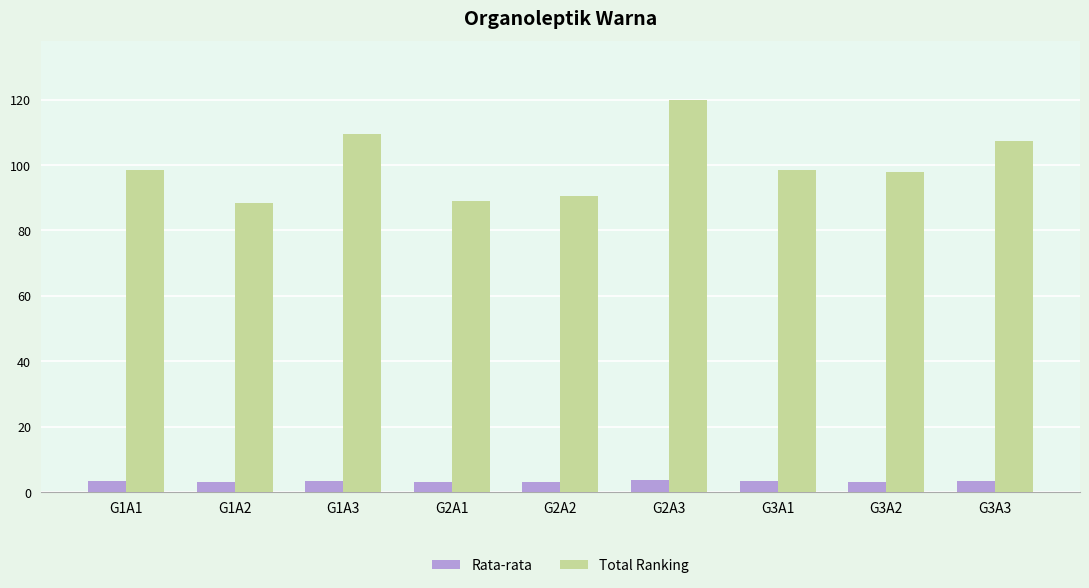

What is the spread (max minus min) of values at G1A3?

106.1